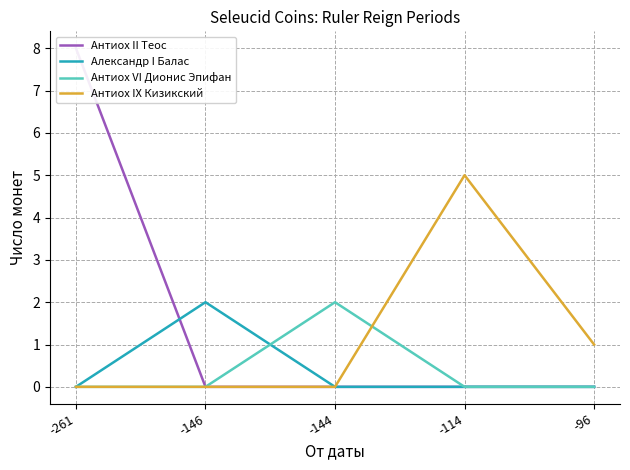

Which category has the lowest value in the Антиох VI Дионис Эпифан series?

-261